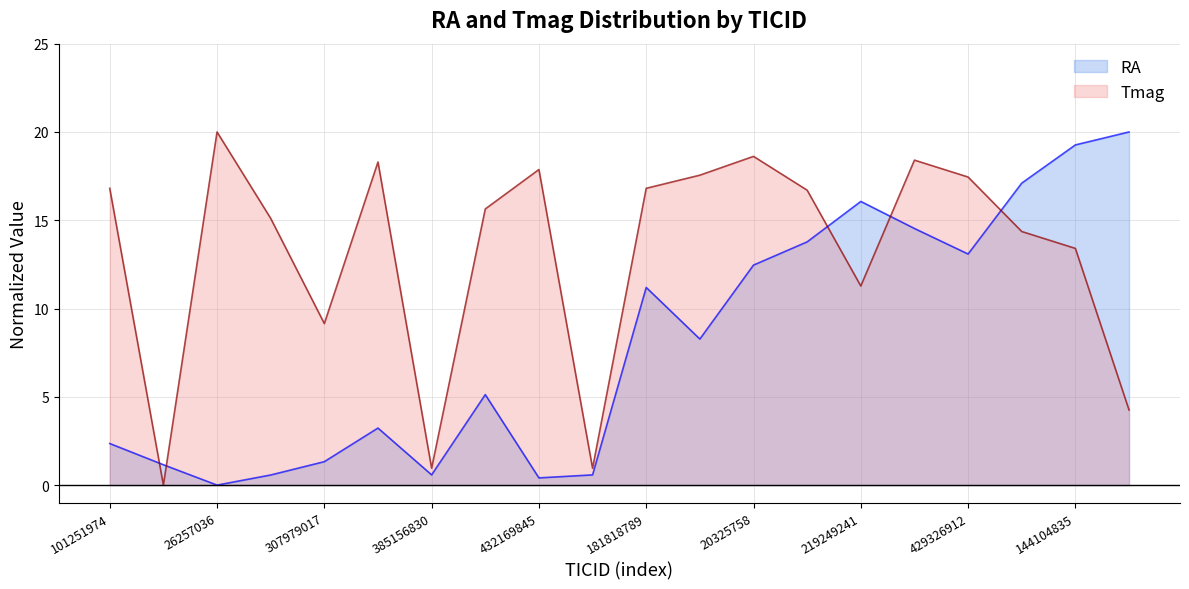

Reading right to left, extract all data points from this chart.

144144069=4.3	144104835=13.4	434495227=14.4	429326912=17.4	335380087=18.4	219249241=11.3	20500669=16.7	20325758=18.6	188209456=17.6	181818789=16.8	471012748=1.0	432169845=17.9	386563542=15.6	385156830=1.0	36946978=18.3	307979017=9.1	26306094=15.1	26257036=20.0	192543856=0.0	101251974=16.8